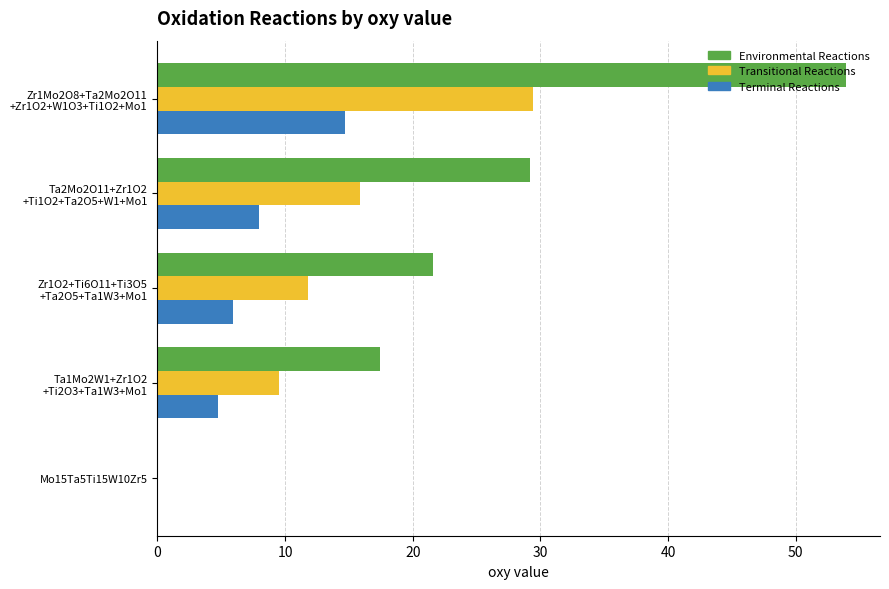

What is the maximum value shown in the chart?

53.9